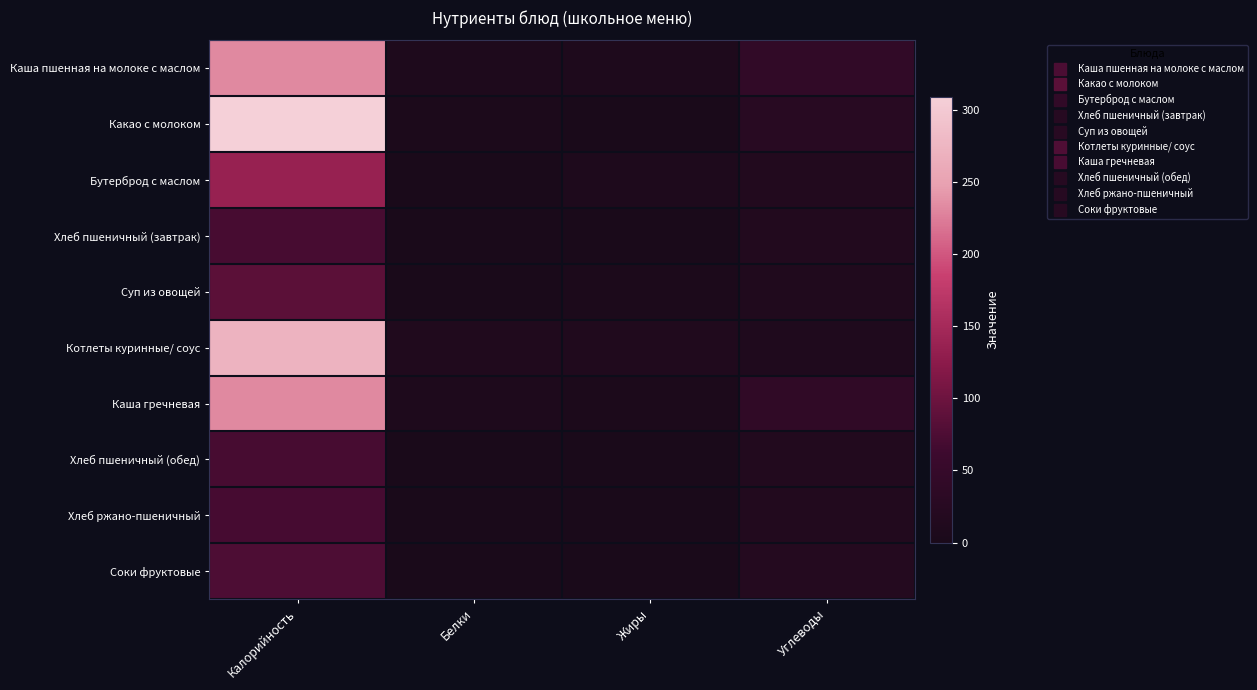

Which series has the largest range (max minus min)?

Какао с молоком